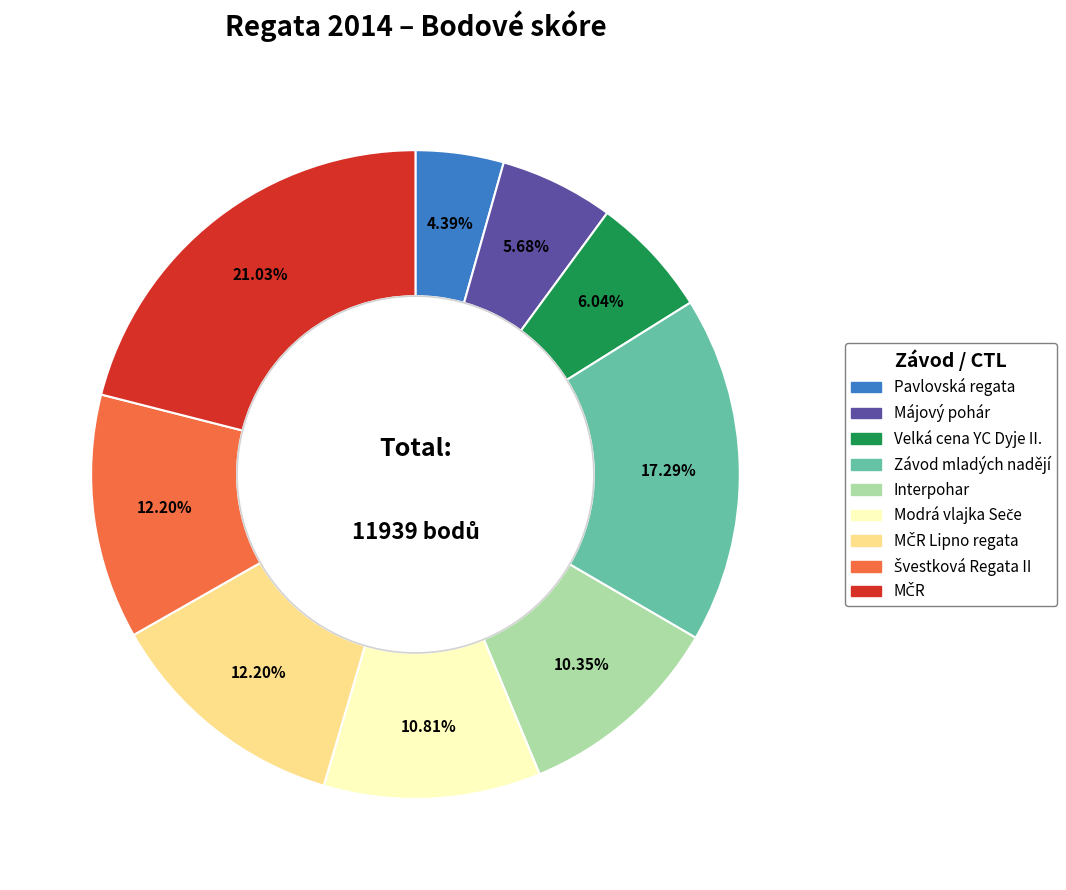

Does any single category account for the majority?

No